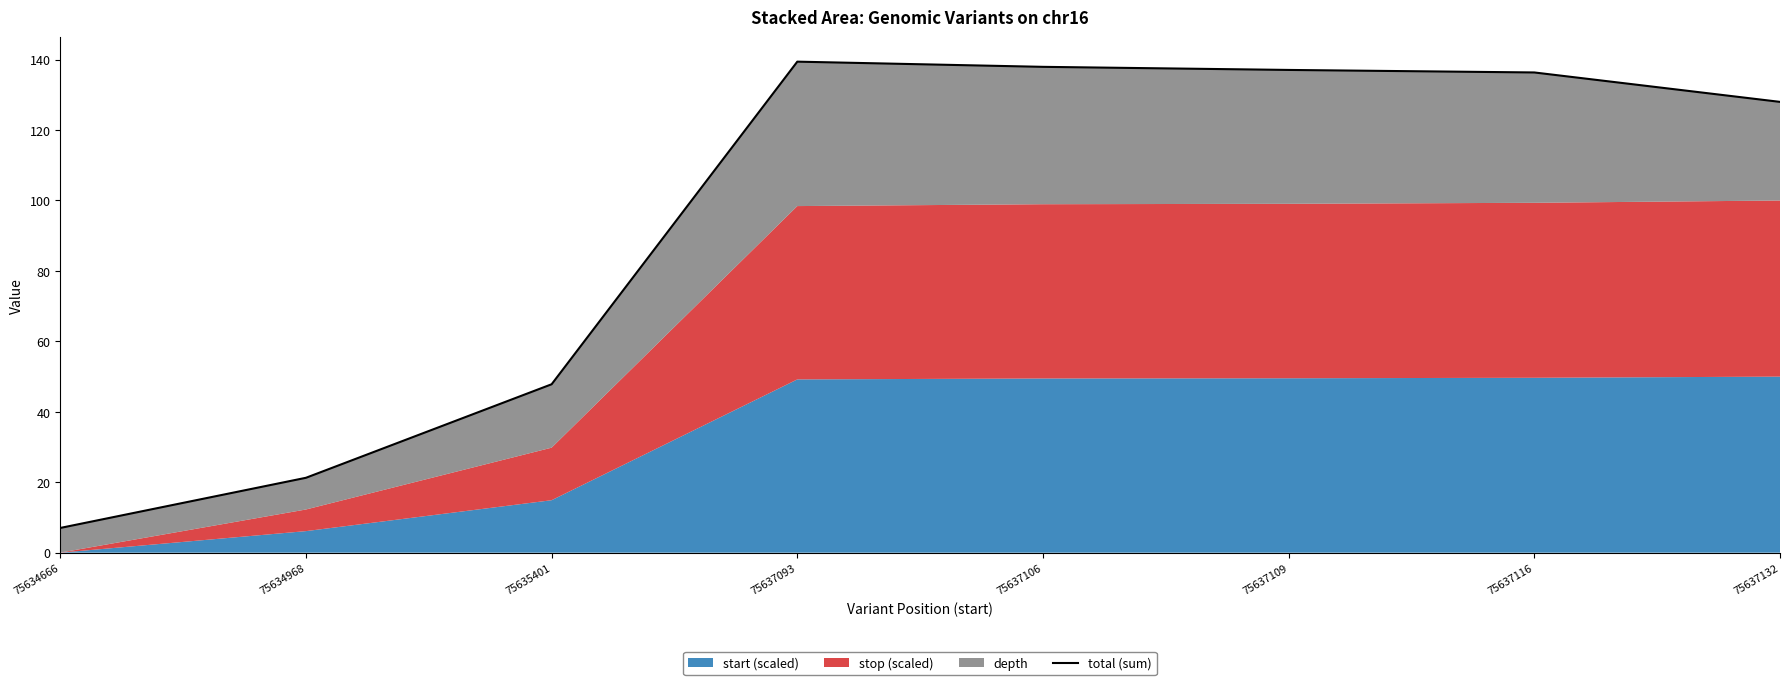

What is the difference between the maximum and minimum values?

132.4